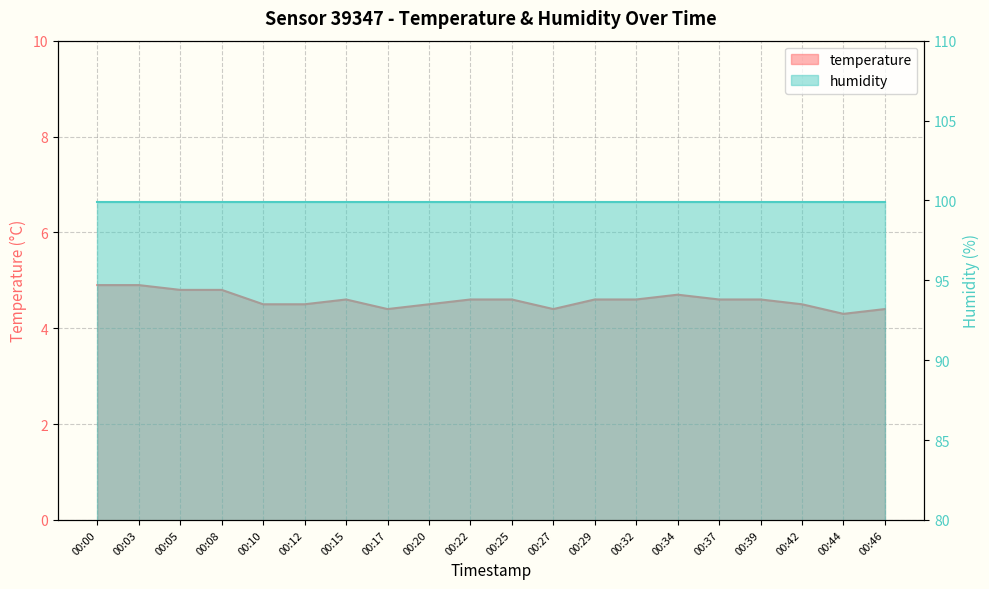

What is the maximum value shown in the chart?

4.9